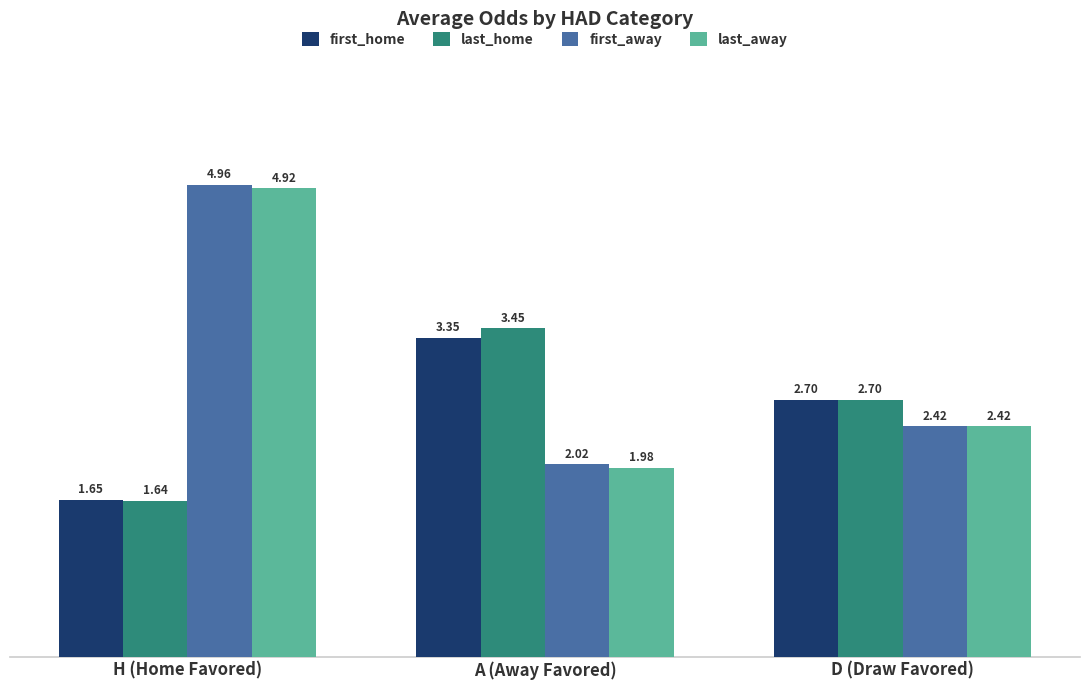

What is the spread (max minus min) of values at A (Away Favored)?

1.5